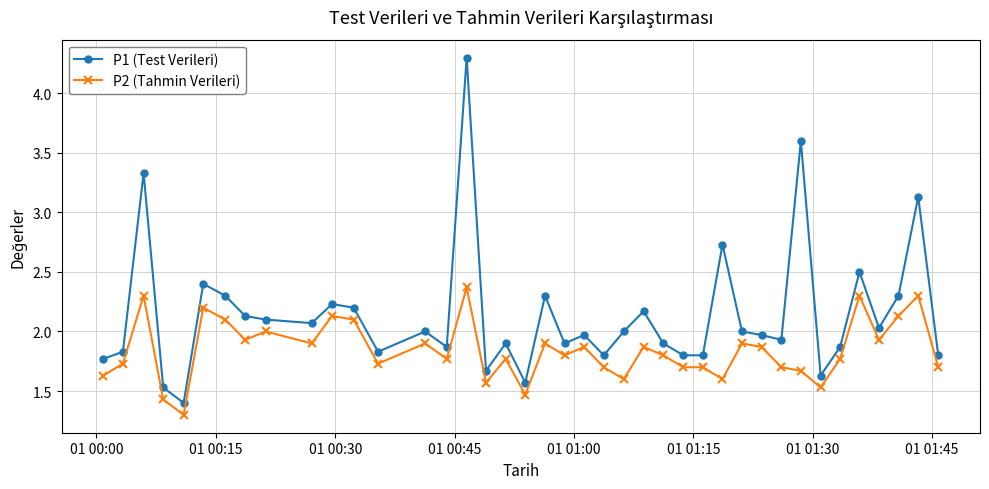

List the series in order of their overall mean, lowest first.

P2 (Tahmin Verileri), P1 (Test Verileri)